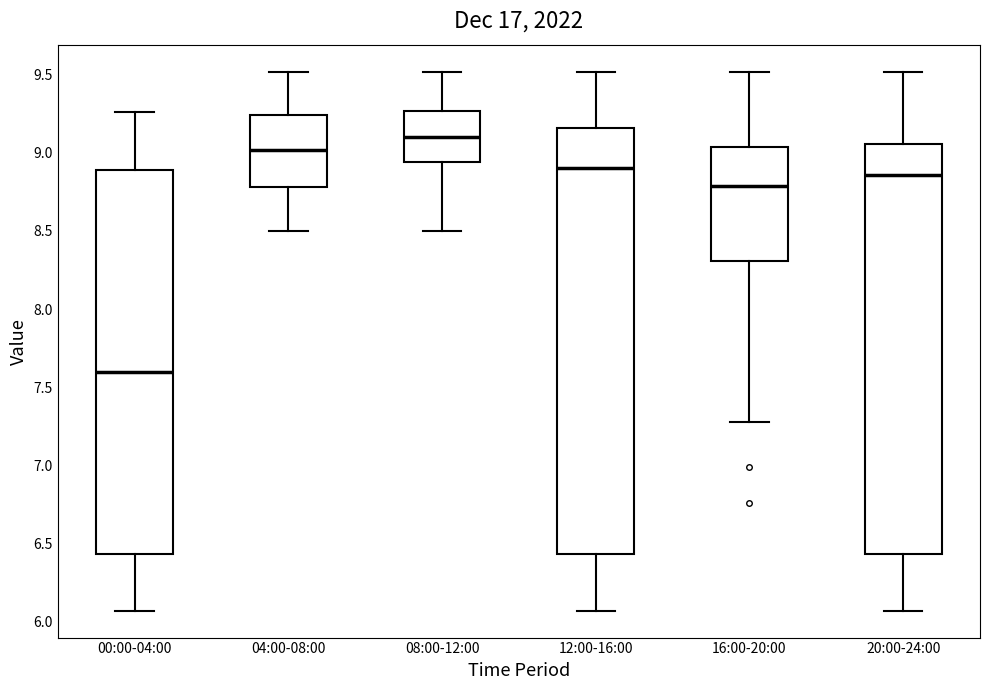

Comparing the boxes themselves (not the whiskers), which one is the tallest?

12:00-16:00